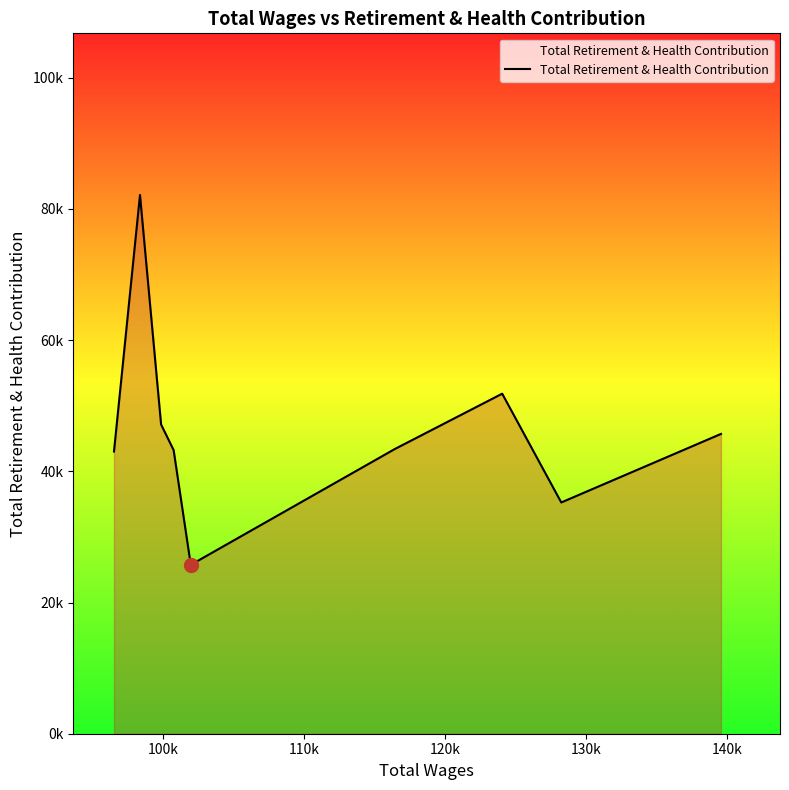

Is this an area chart (filled region under the line)?

Yes